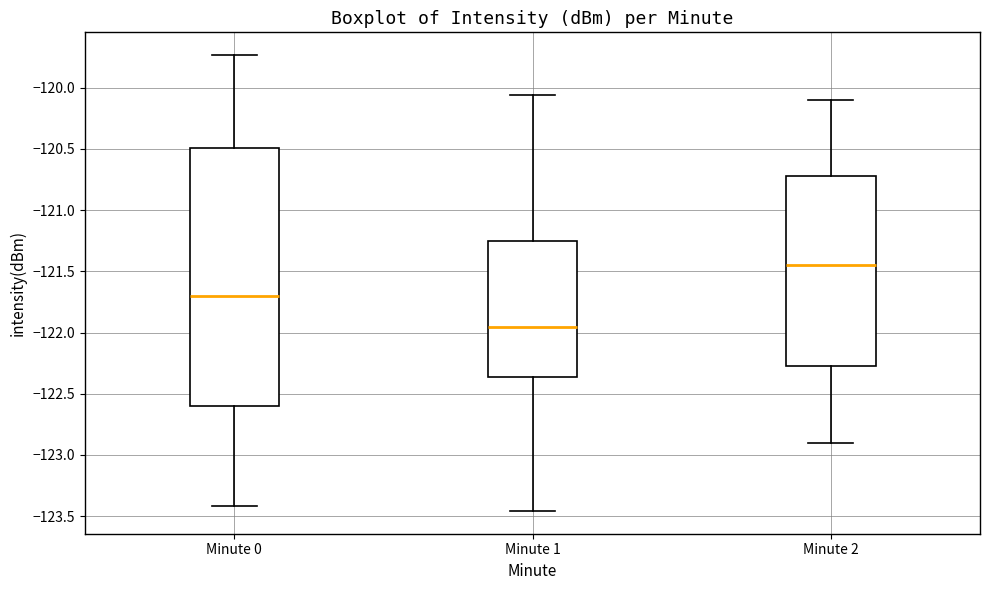

Reading left to right, read every box against the y-axis: the position of its median line, the range the box covers, and the ends of its whiskers. The values are not printed on the chart, so give them approximately, as read against the axis.

Minute 0: median -121.70, box -122.60 to -120.50, whiskers -123.40 to -119.75
Minute 1: median -121.95, box -122.35 to -121.25, whiskers -123.45 to -120.05
Minute 2: median -121.45, box -122.25 to -120.70, whiskers -122.90 to -120.10